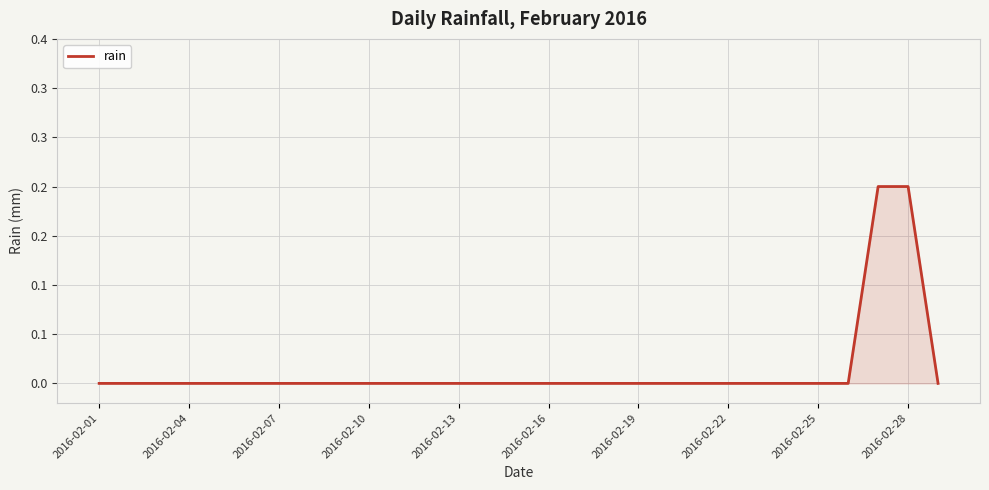

True or false: the data has more than 0 interior local peaks.

False